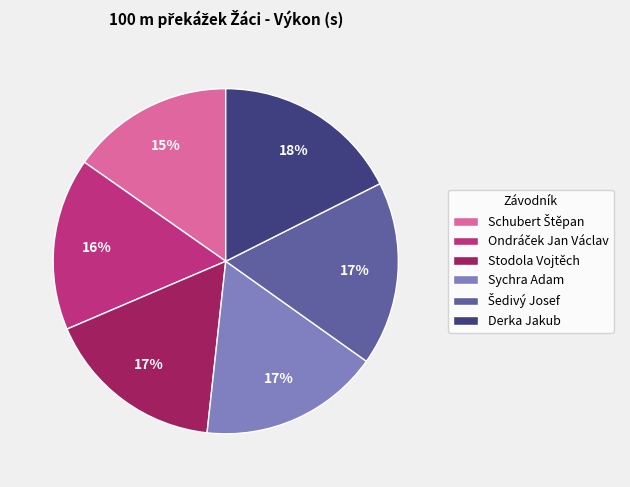

To the nearest percent, what portion does Stodola Vojtěch represent?

17%